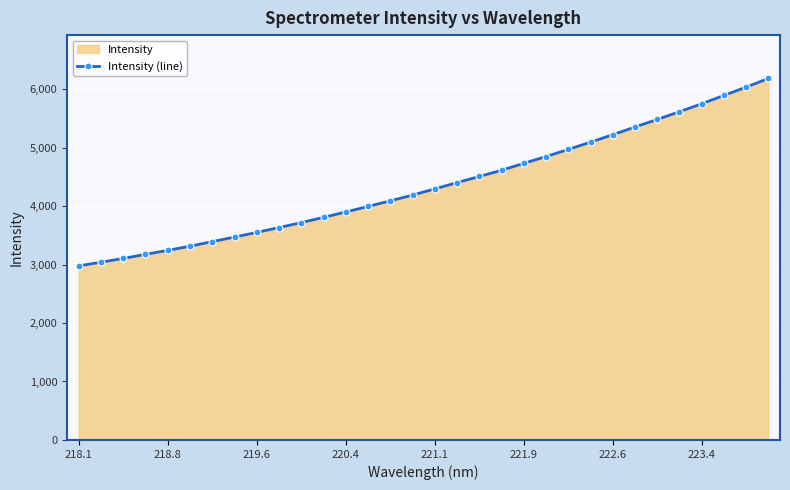

The value at 218.1 is 2976.1. True or false?

True